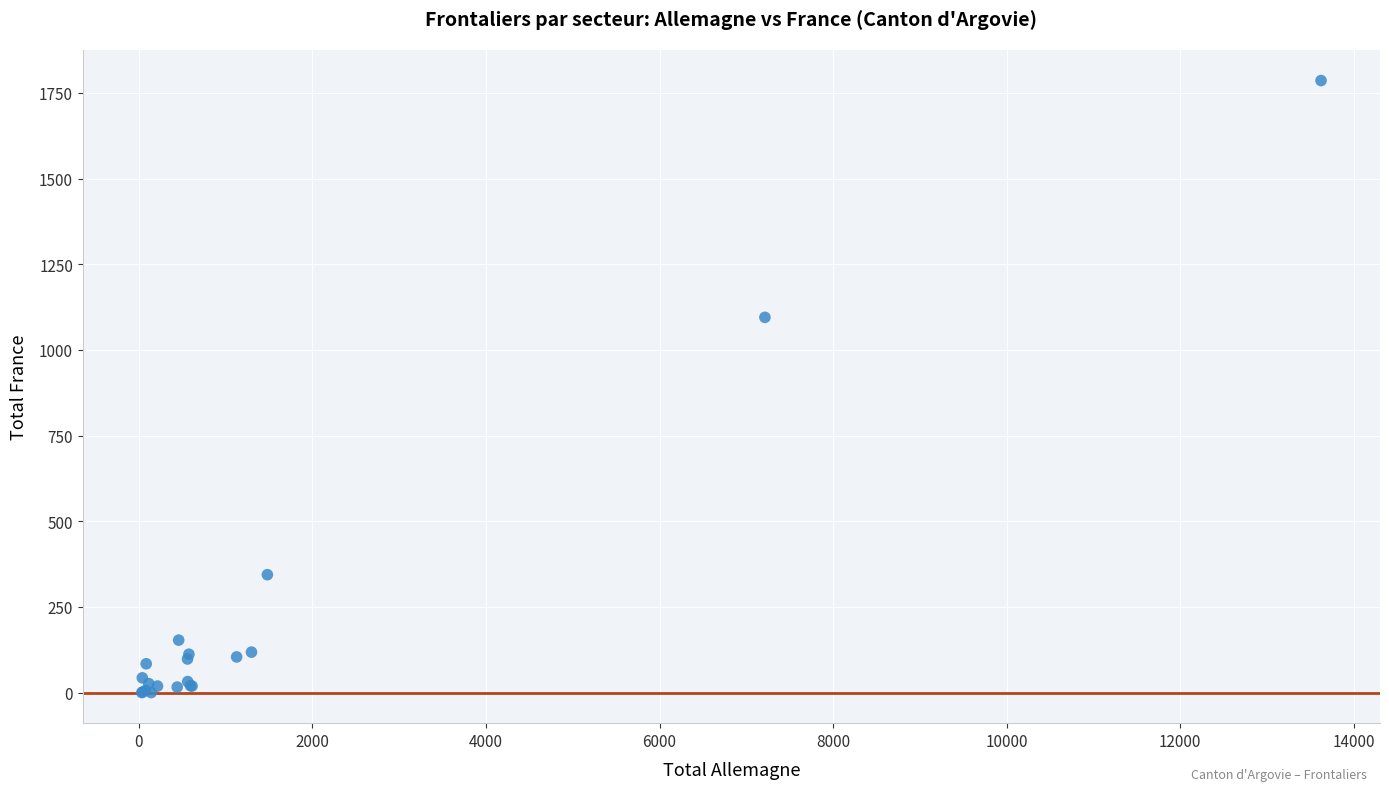

What Y value in the scatter plot is closest to 893?

1095